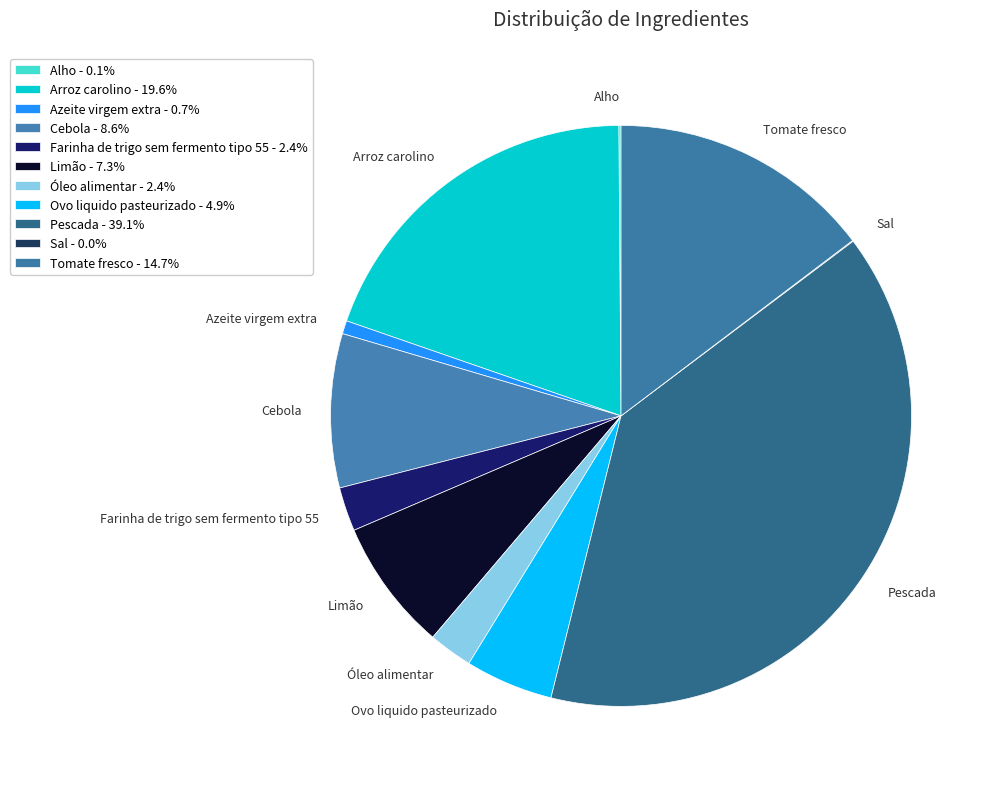

Combined, do Farinha de trigo sem fermento tipo 55 and Tomate fresco account for over 50%?

No